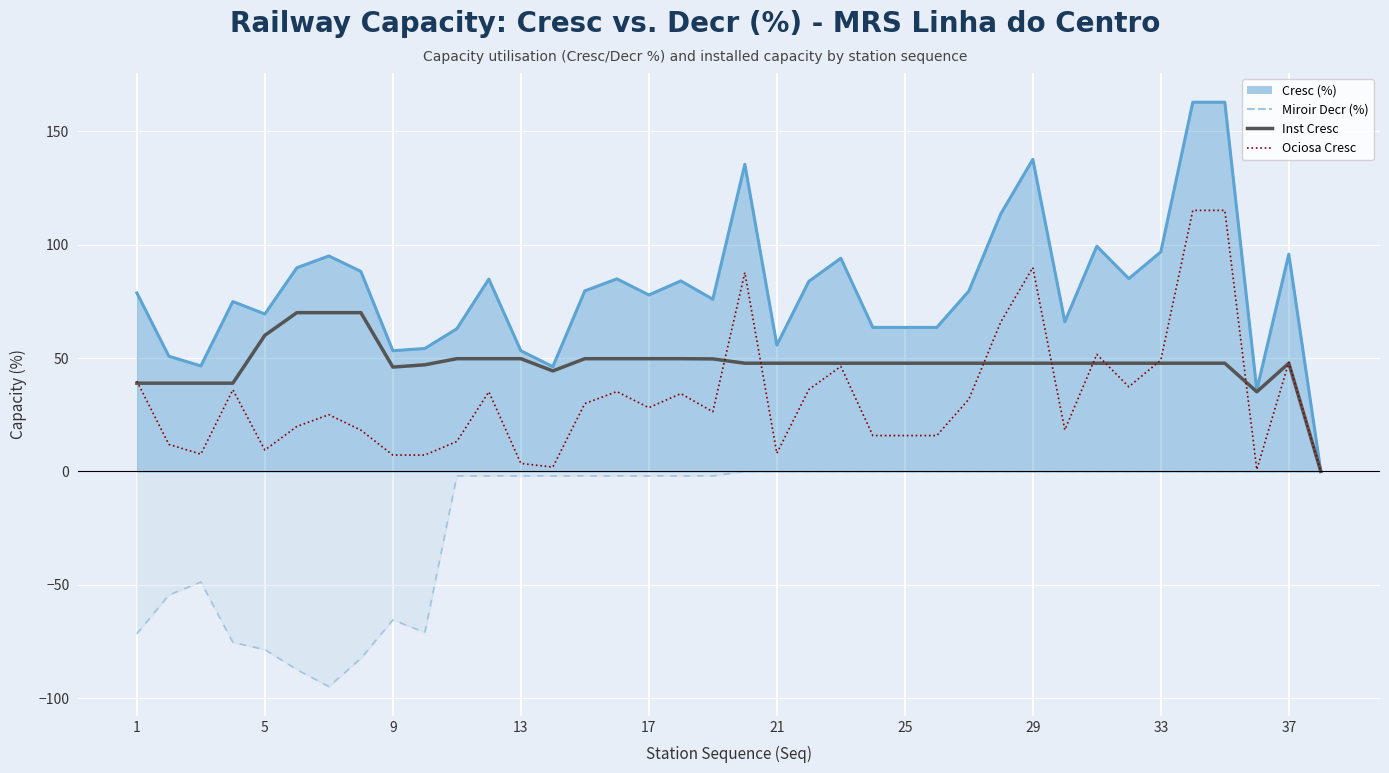

In Ociosa Cresc, how many points are lower than both neighbors (excluding endpoints)?

9